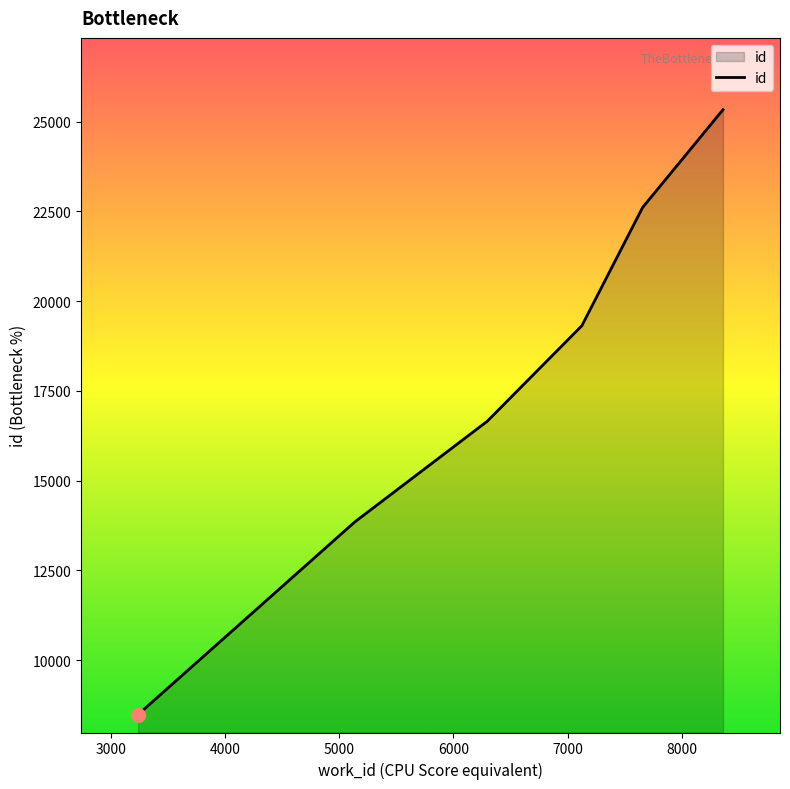

What is the sum of all values?

172742